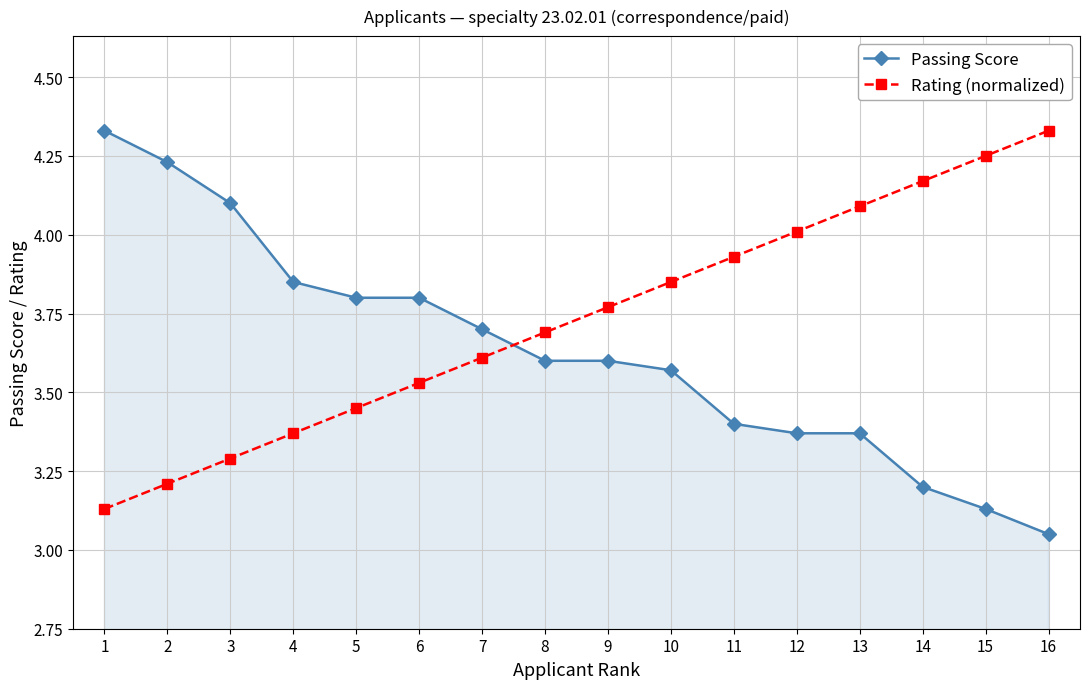

What is the spread (max minus min) of values at 7?

0.1